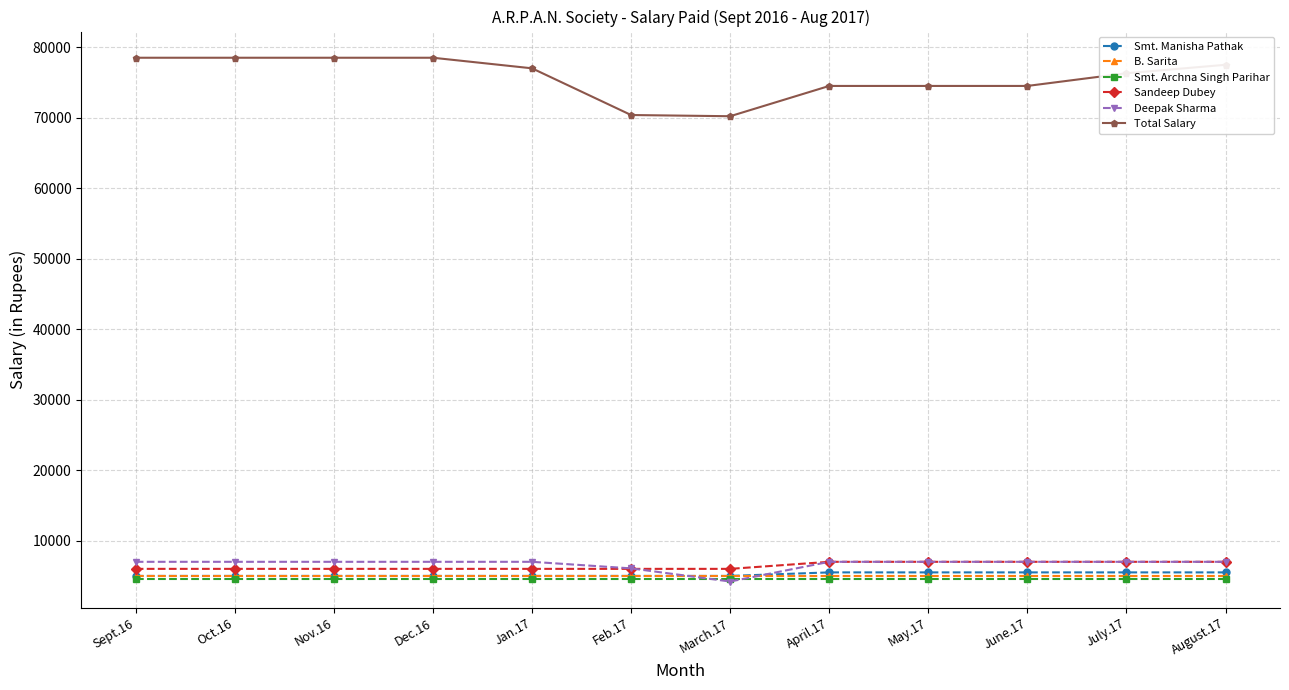

What is the maximum value shown in the chart?

78500